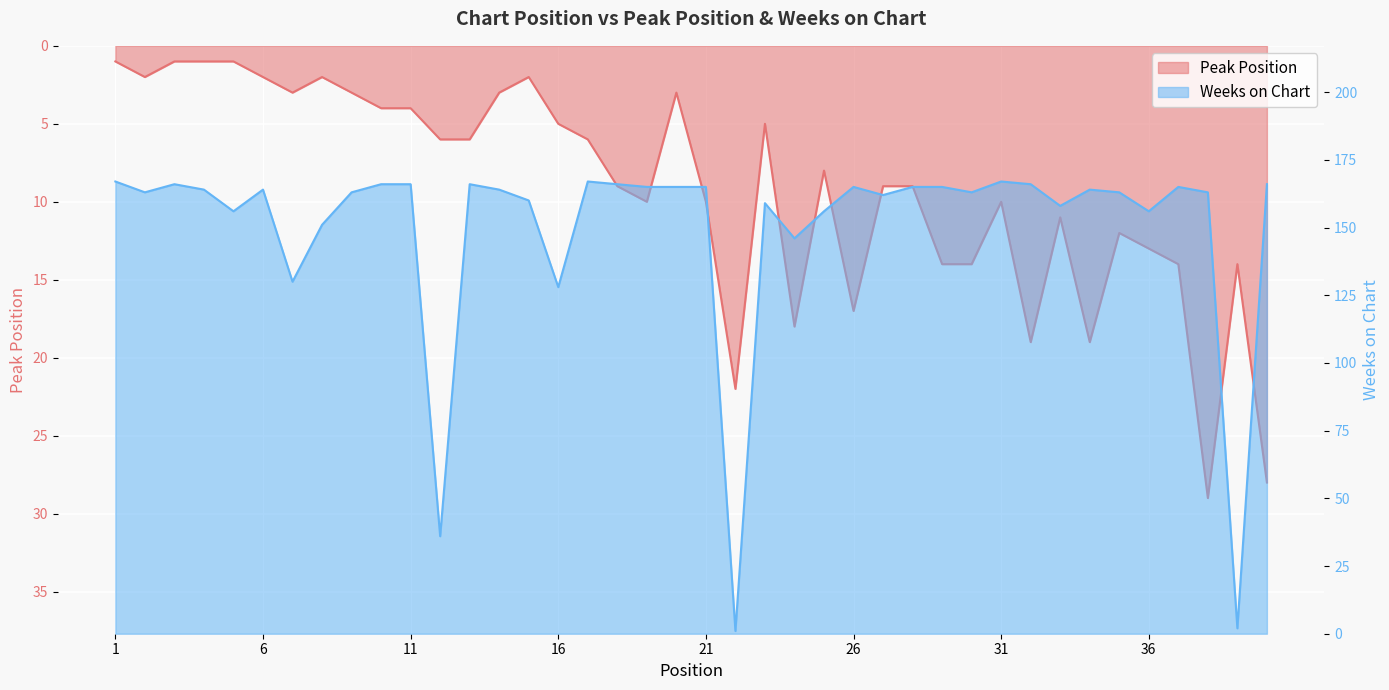

Which series has the largest range (max minus min)?

Weeks on Chart